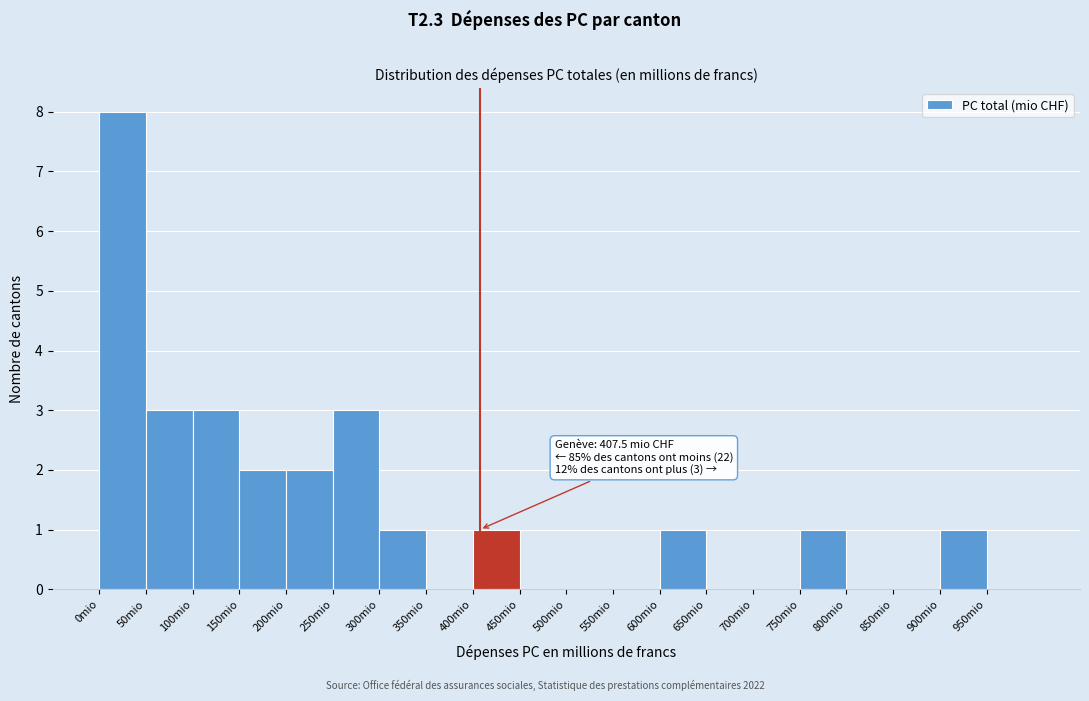

Which range on the x-axis has the tallest bar?

0 to 50